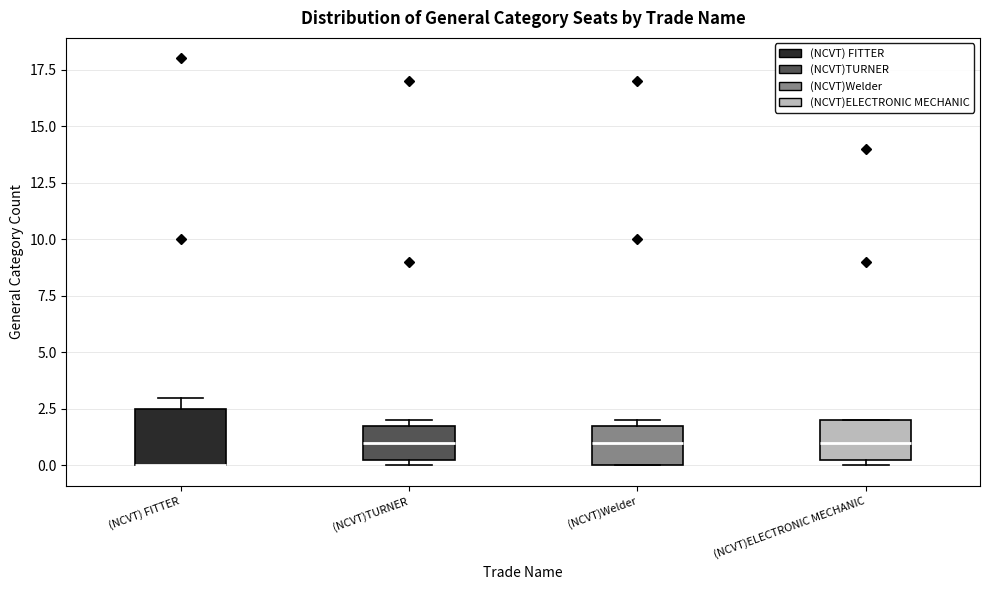

Reading left to right, read every box against the y-axis: the position of its median line, the range the box covers, and the ends of its whiskers. The values are not printed on the chart, so give them approximately, as read against the axis.

(NCVT) FITTER: median 0.0 (drawn on the box's lower edge), box 0.0 to 2.5, whiskers 0.0 to 3.0
(NCVT)TURNER: median 1.0, box 0.5 to 2.0, whiskers 0.0 to 2.0 (just above the box's upper edge)
(NCVT)Welder: median 1.0, box 0.0 to 2.0, whiskers 0.0 to 2.0 (just above the box's upper edge)
(NCVT)ELECTRONIC MECHANIC: median 1.0, box 0.5 to 2.0, whiskers 0.0 to 2.0